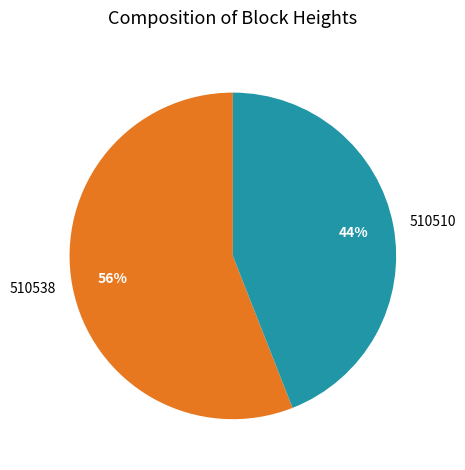

To the nearest percent, what is the combined percentage of 510510 and 510538?

100%